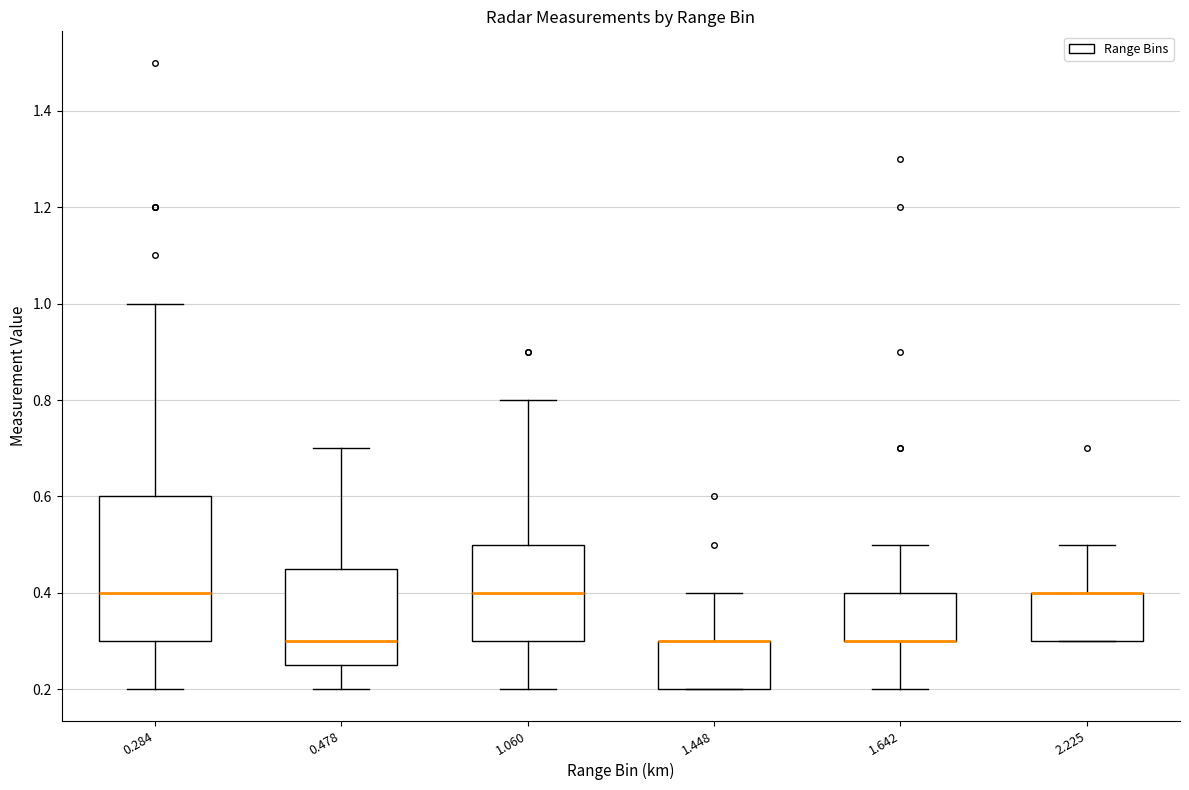

Reading left to right, read every box against the y-axis: the position of its median line, the range the box covers, and the ends of its whiskers. The values are not printed on the chart, so give them approximately, as read against the axis.

0.284: median 0.40, box 0.30 to 0.60, whiskers 0.20 to 1.00
0.478: median 0.30, box 0.26 to 0.46, whiskers 0.20 to 0.70
1.060: median 0.40, box 0.30 to 0.50, whiskers 0.20 to 0.80
1.448: median 0.30 (drawn on the box's upper edge), box 0.20 to 0.30, whiskers 0.20 to 0.40
1.642: median 0.30 (drawn on the box's lower edge), box 0.30 to 0.40, whiskers 0.20 to 0.50
2.225: median 0.40 (drawn on the box's upper edge), box 0.30 to 0.40, whiskers 0.30 to 0.50